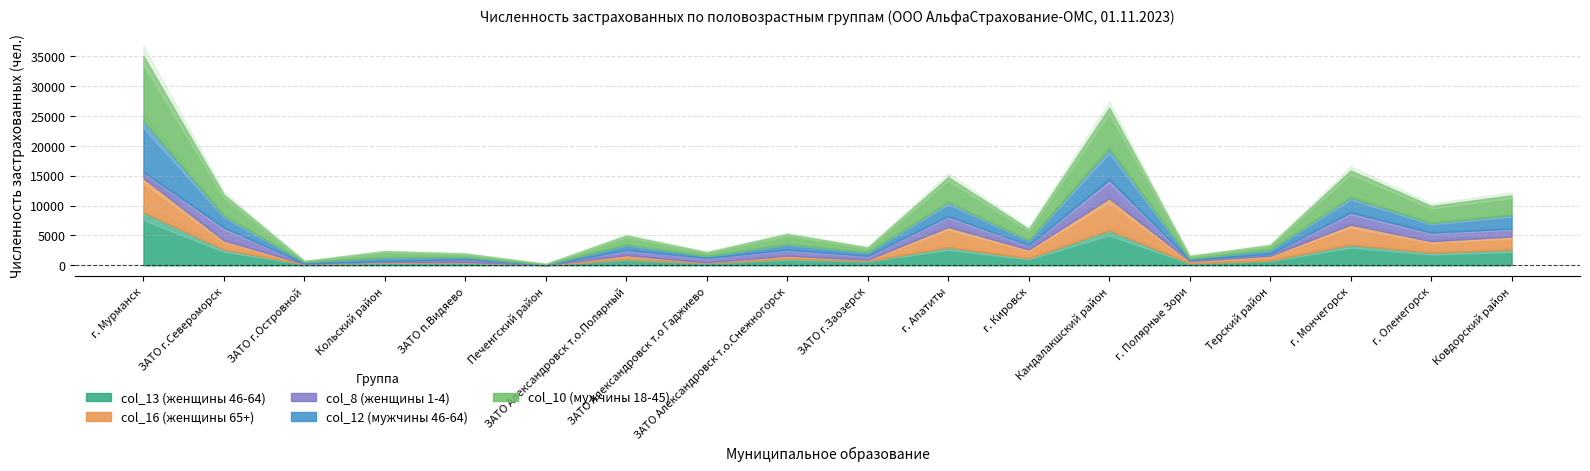

Between ЗАТО г.Североморск and ЗАТО Александровск т.о.Полярный, which is larger?

ЗАТО г.Североморск